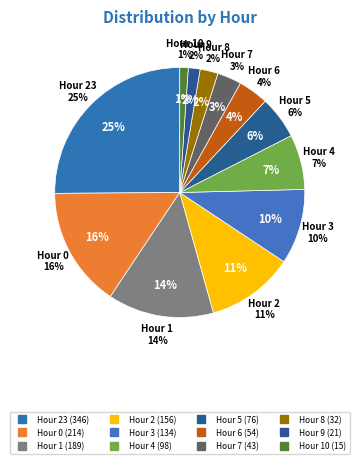

Does any single category account for the majority?

No